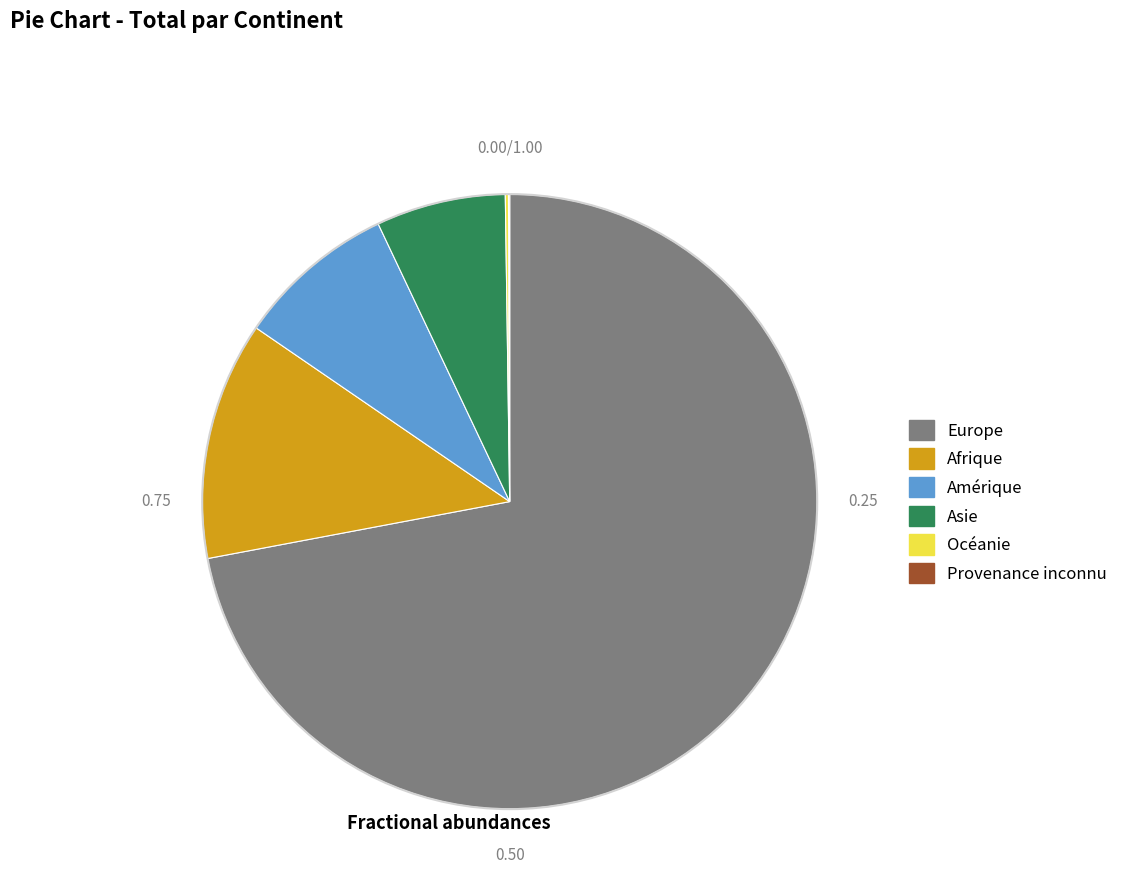

Which category has the biggest portion of the pie?

Europe